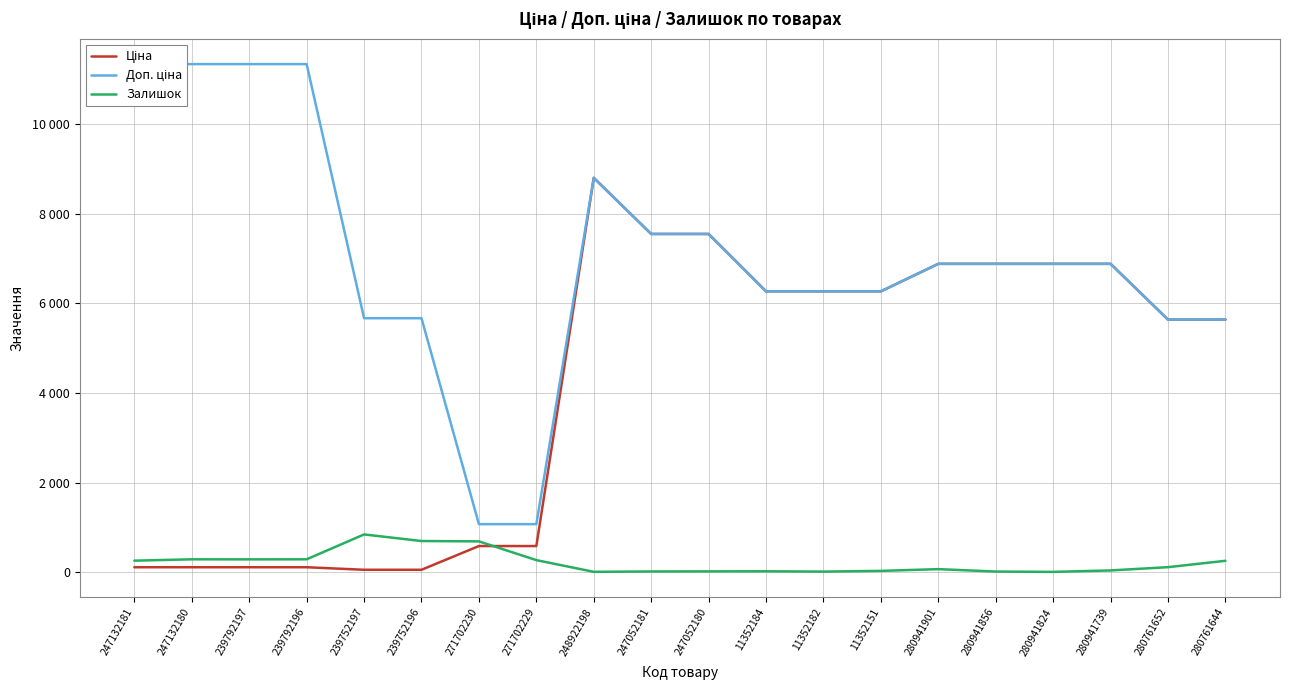

How many lines are shown in the chart?

3